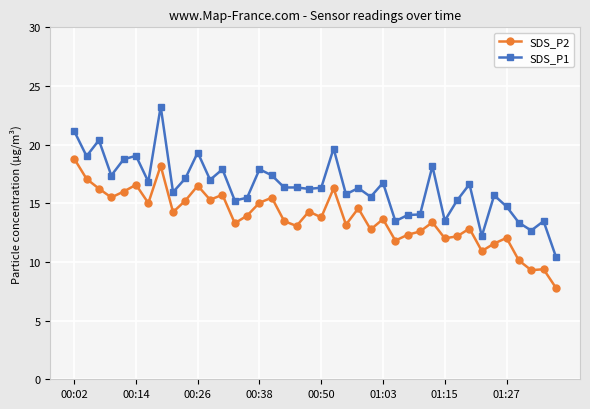

True or false: SDS_P1 and SDS_P2 cross at least once.

False